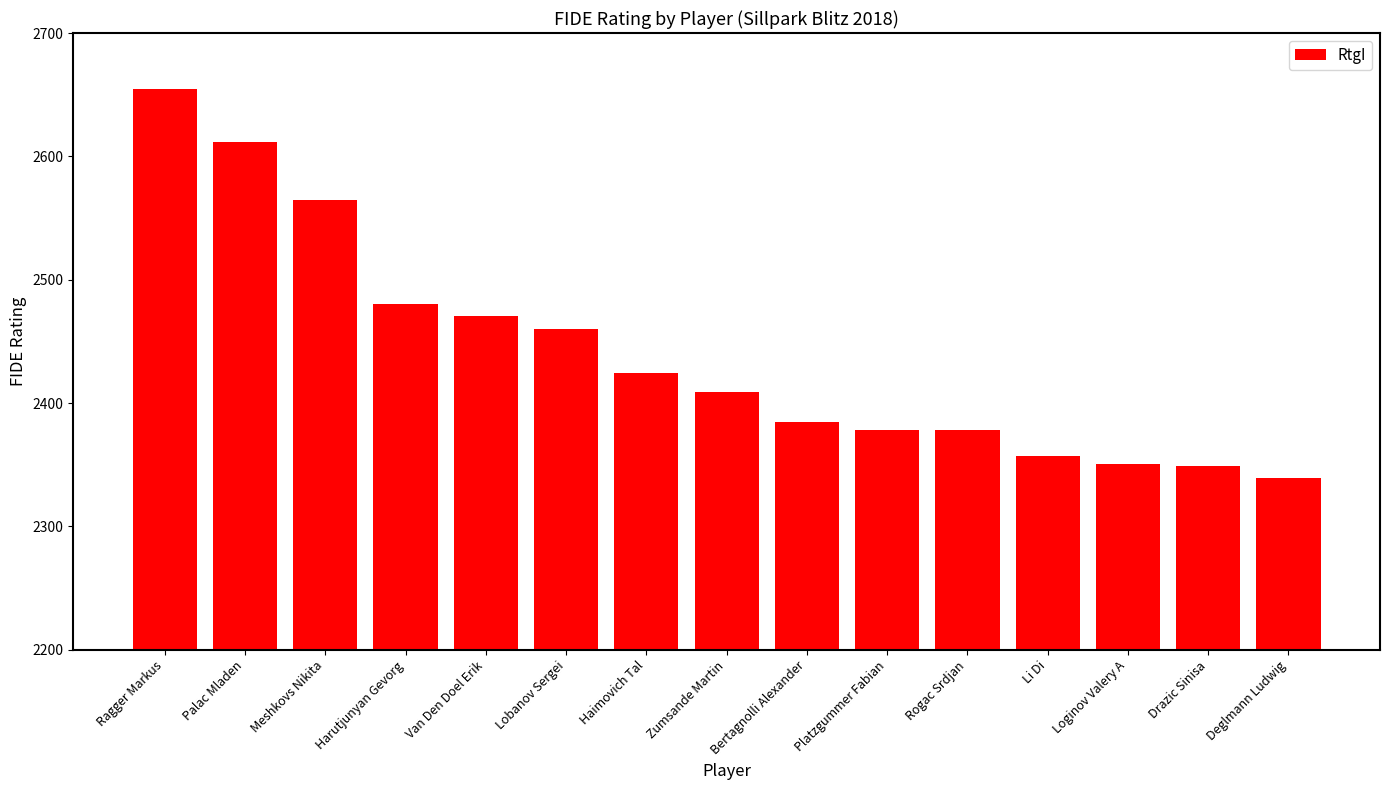

Are the bars horizontal?

No